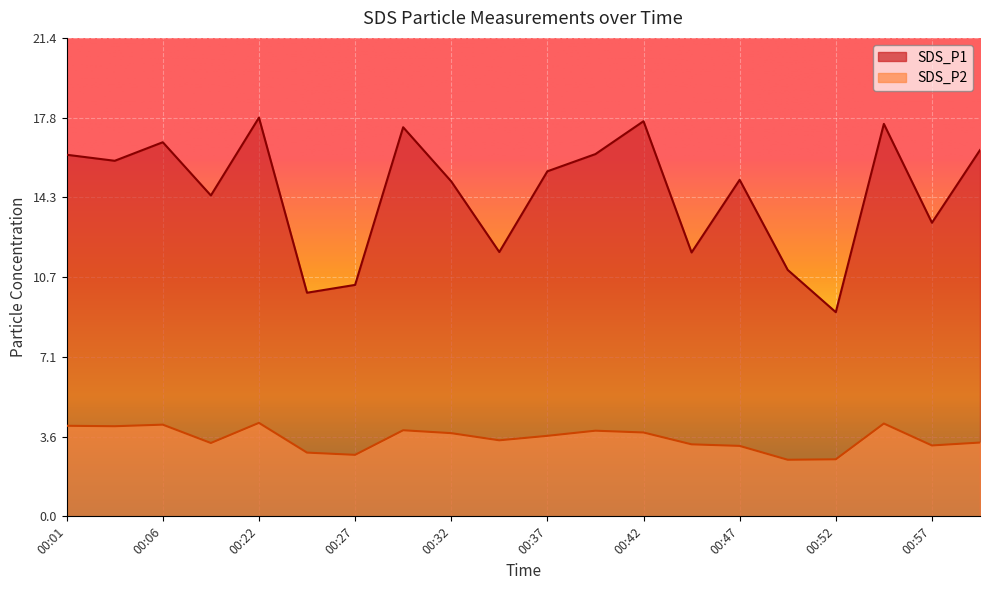

How many data points does each series have?

20